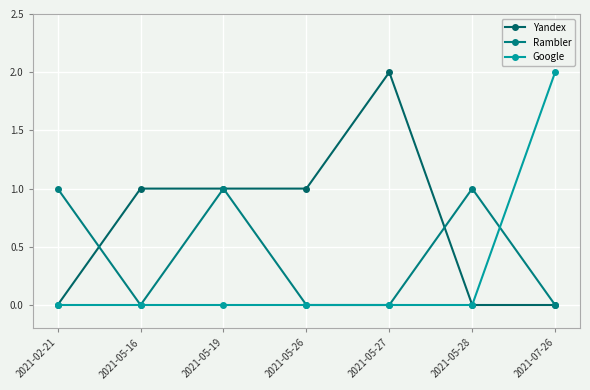

At which label does Google reach its minimum?

2021-02-21